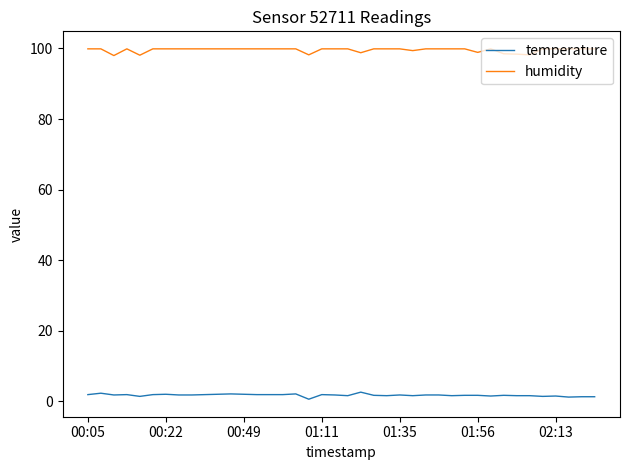

True or false: temperature and humidity intersect in this chart.

False